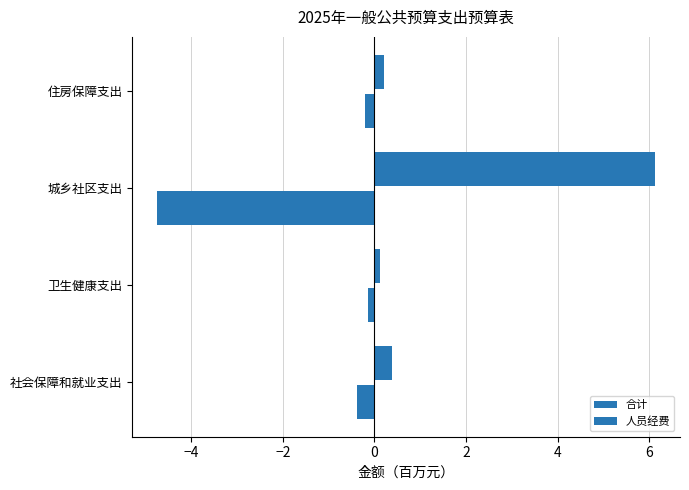

Reading left to right, extract all data points from this chart.

合计: 0.4	0.1	6.1	0.2
人员经费: -0.4	-0.1	-4.7	-0.2